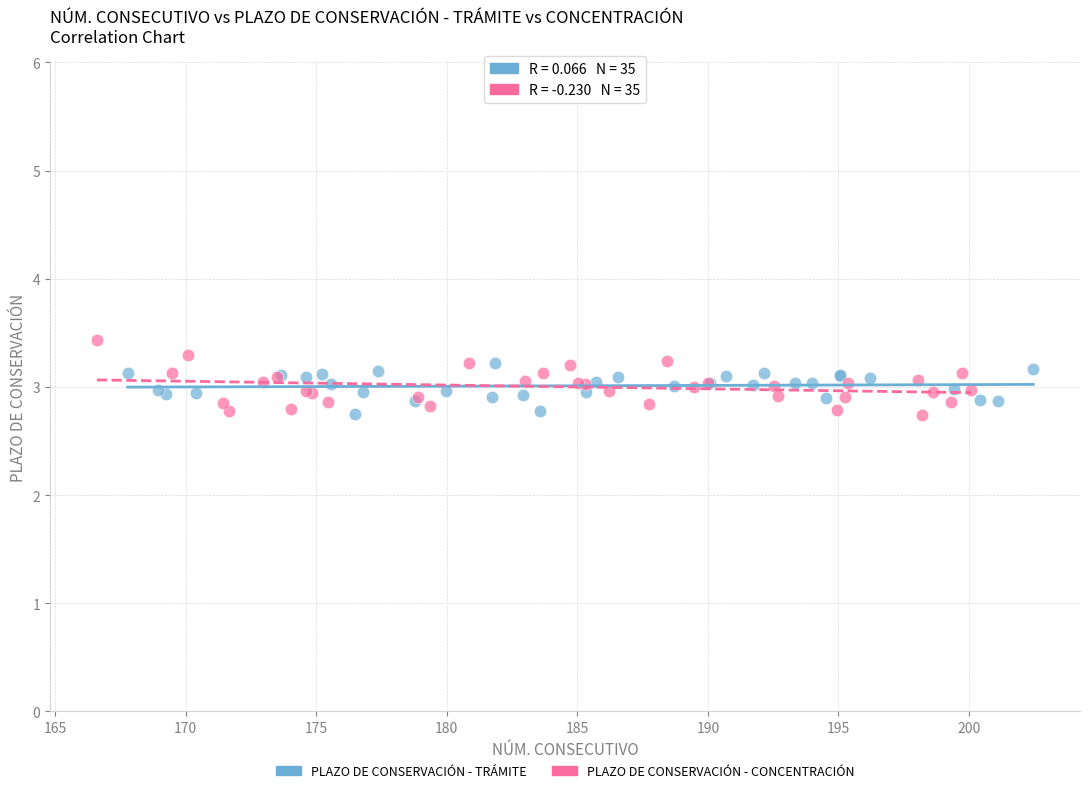

What are all the series names shown in the legend?

PLAZO DE CONSERVACIÓN - TRÁMITE, PLAZO DE CONSERVACIÓN - CONCENTRACIÓN